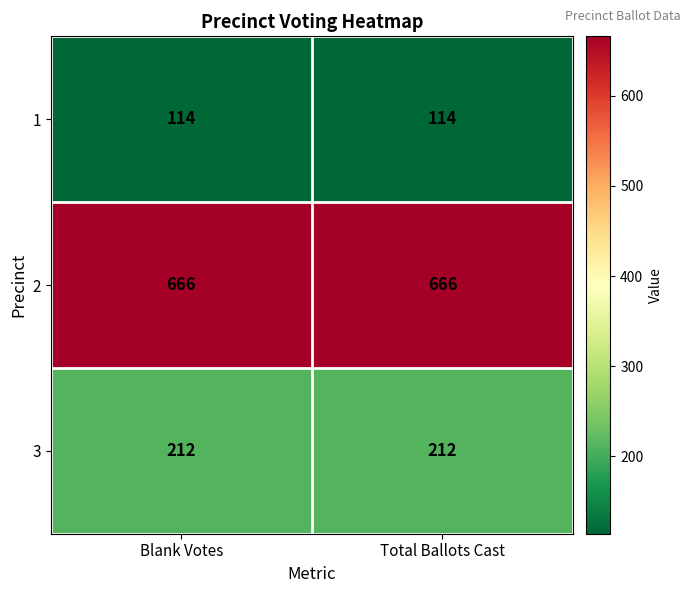

Reading left to right, what are all the values shown in this chart?

1: 114	114
2: 666	666
3: 212	212